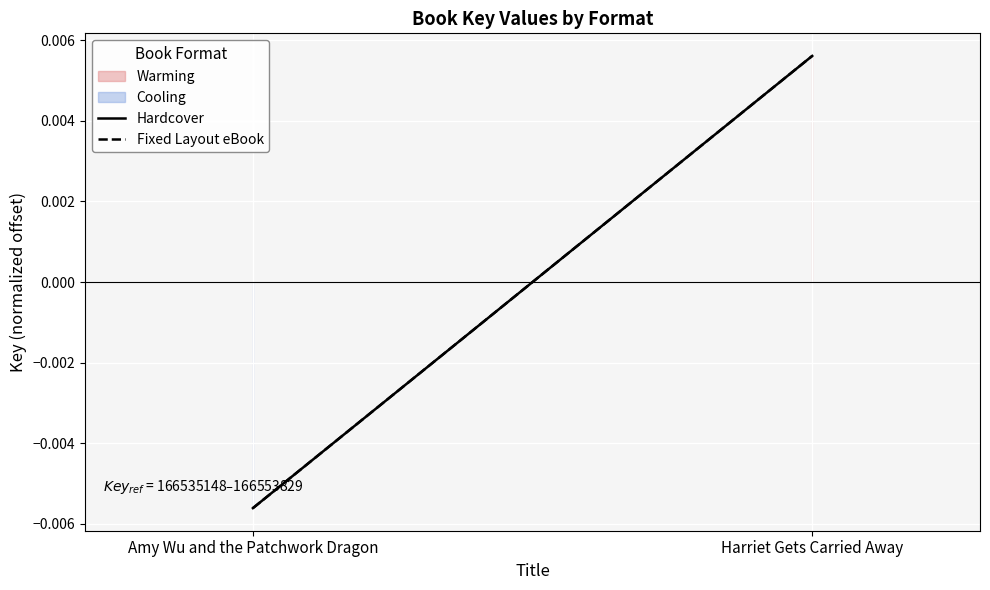

Rank the series at Amy Wu and the Patchwork Dragon from highest to lowest value.

Hardcover, Fixed Layout eBook